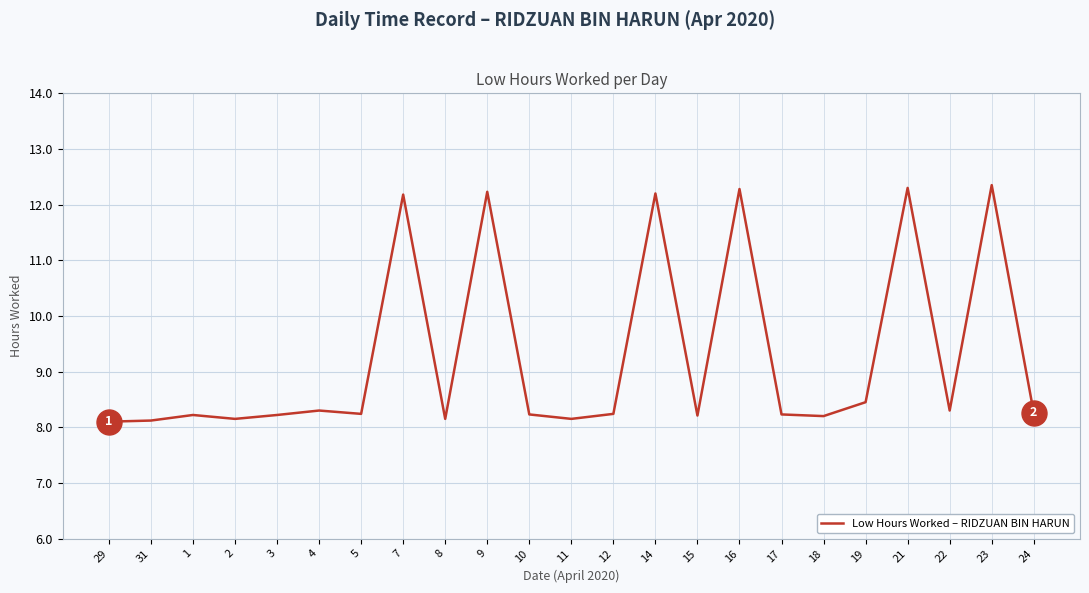

True or false: there are more than 2 points higher than both neighbors.

True